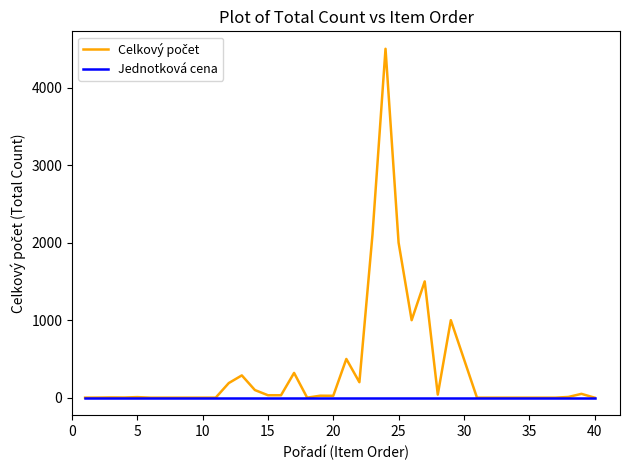

What is the greatest value displayed?

4500